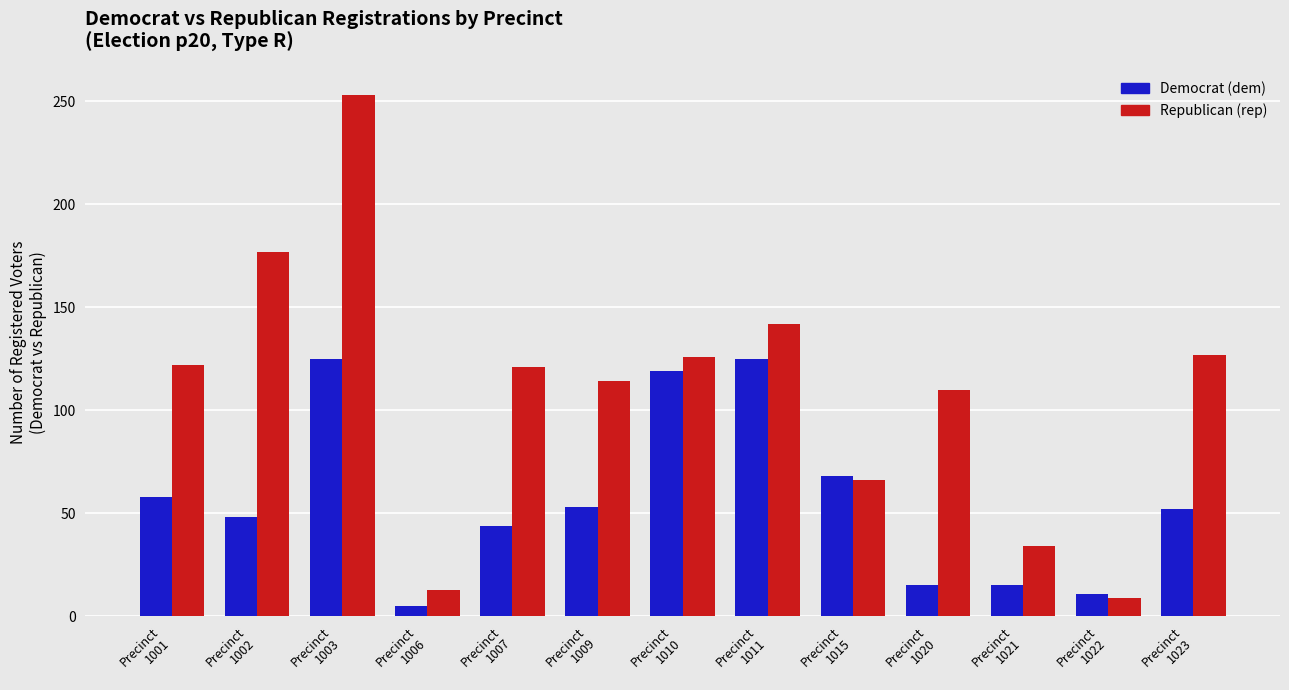

What is the maximum value shown in the chart?

253